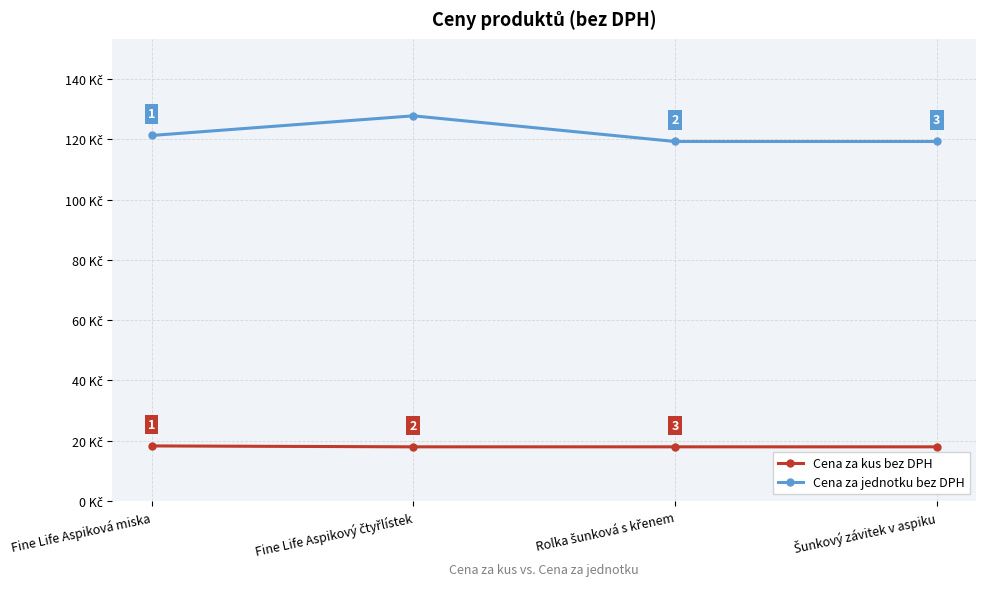

True or false: Cena za jednotku bez DPH and Cena za kus bez DPH cross at least once.

False